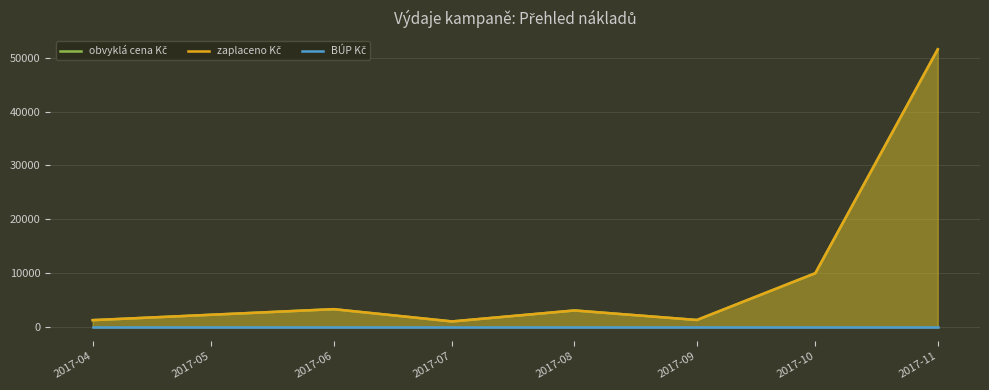

How many lines are shown in the chart?

3